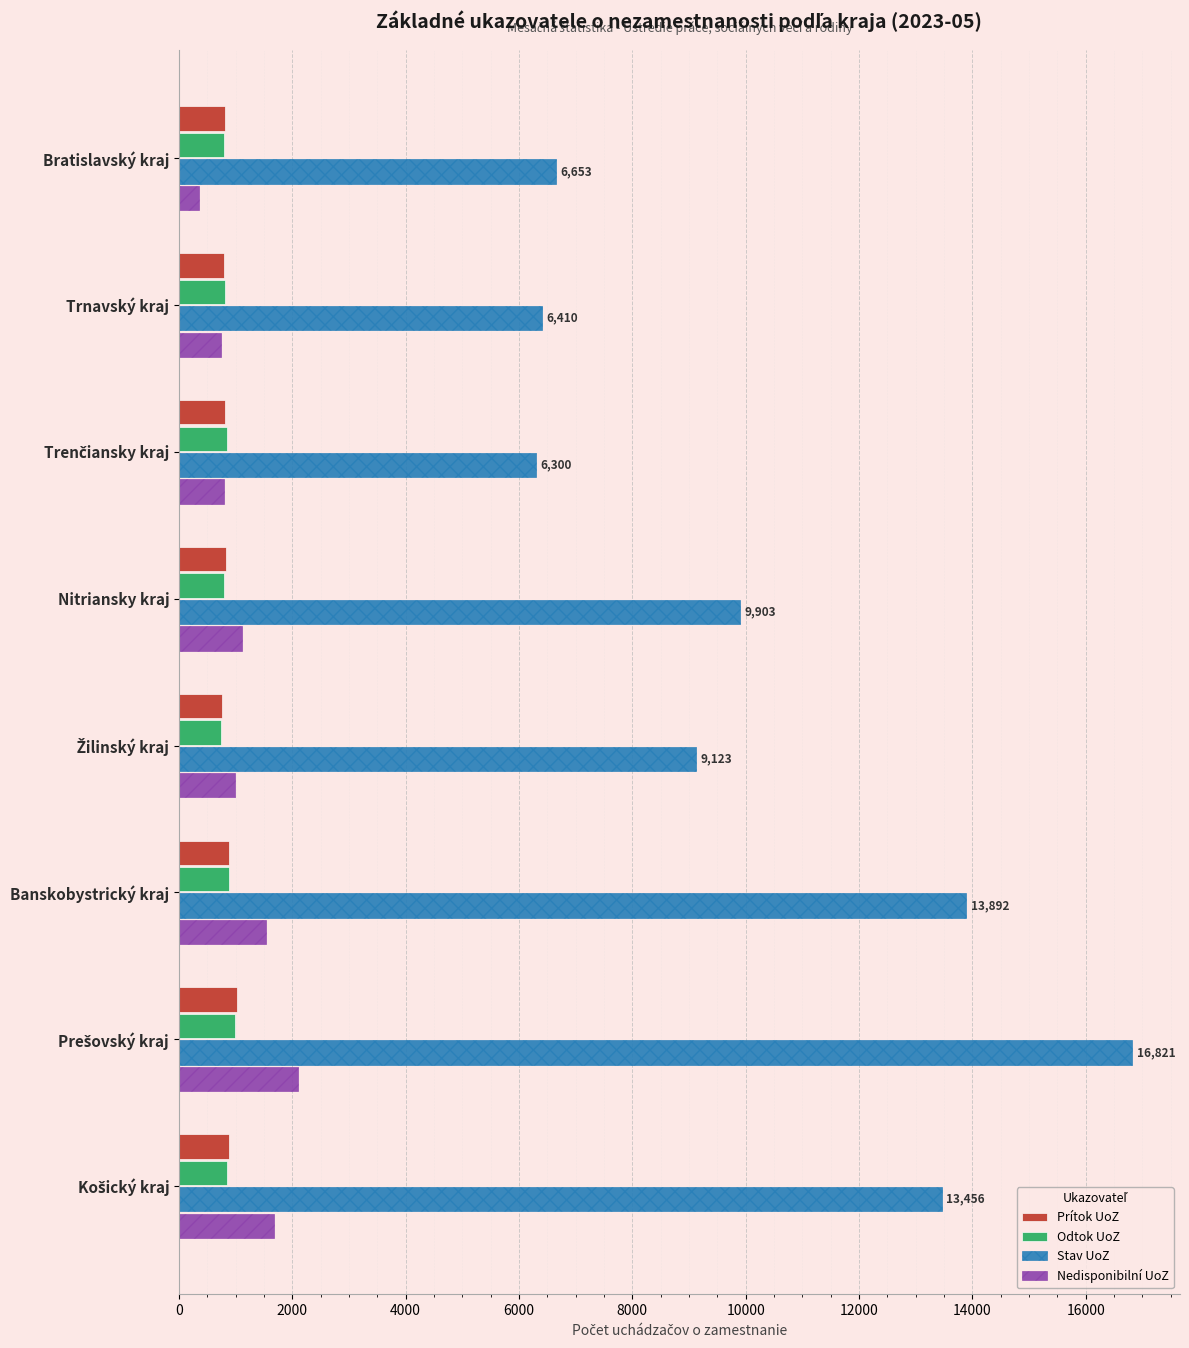

The value of Prítok UoZ at Banskobystrický kraj is 892. True or false?

True